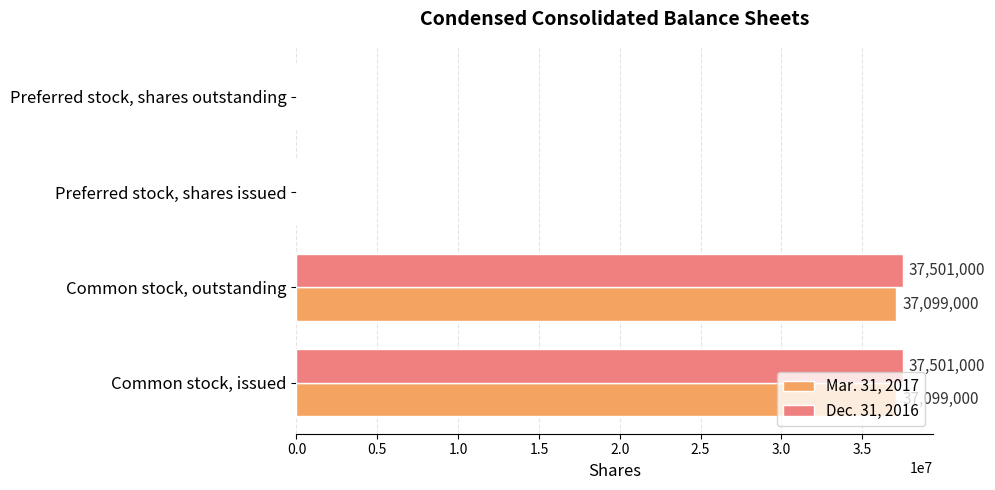

What is the sum of all Dec. 31, 2016 values?

75002000